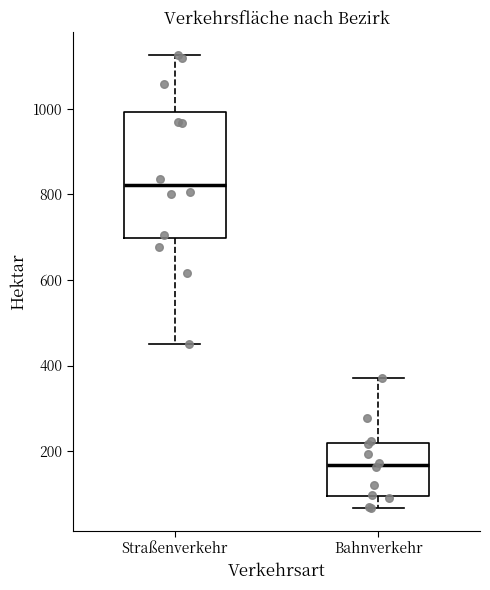

Which box is the tallest, from its lower edge to its upper edge?

Straßenverkehr